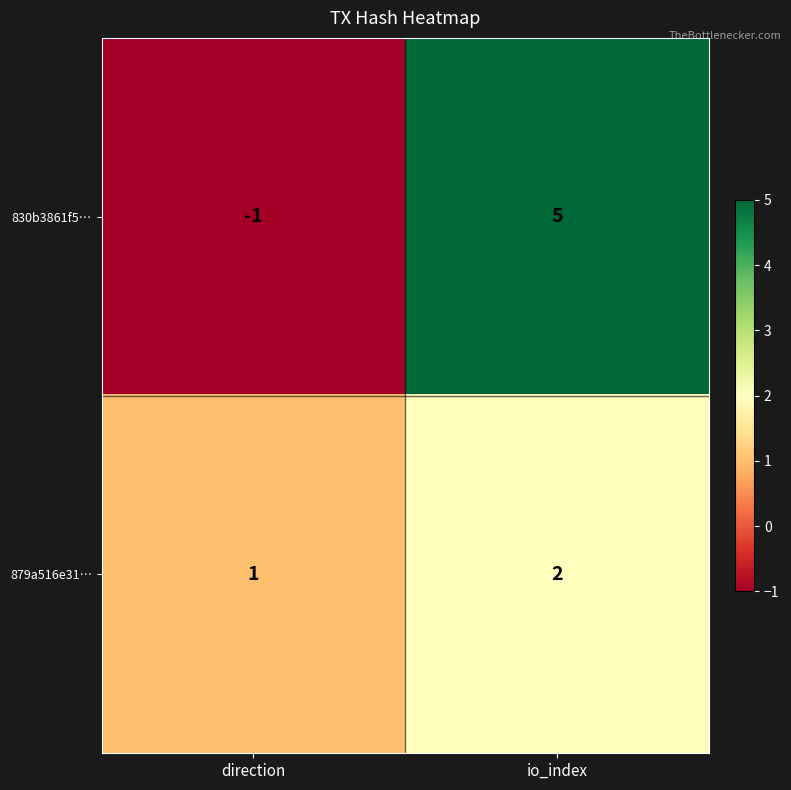

How many categories are shown in the chart?

2